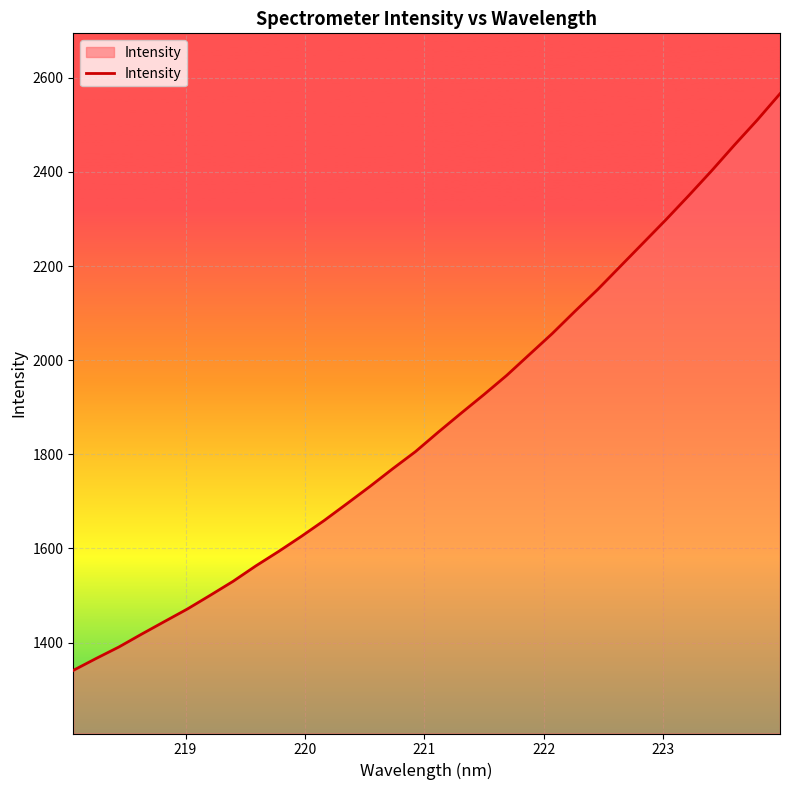

What is the minimum value shown in the chart?

1340.9